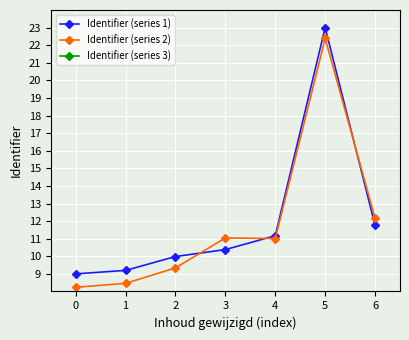

At which label does Identifier (series 2) first exceed 11?

3